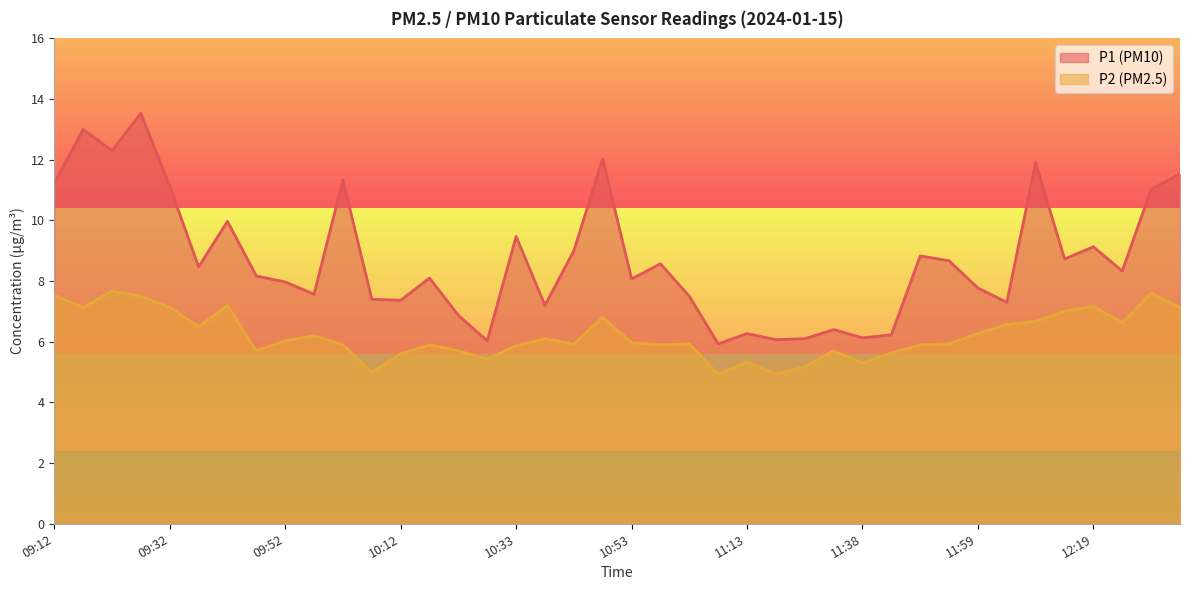

Reading left to right, what are all the values shown in this chart?

P1: 11.2	13.0	12.3	13.5	11.1	8.5	10.0	8.2	8.0	7.6	11.3	7.4	7.4	8.1	6.9	6.0	9.5	7.2	9.0	12.0	8.1	8.6	7.5	5.9	6.3	6.1	6.1	6.4	6.1	6.2	8.8	8.7	7.8	7.3	11.9	8.7	9.1	8.3	11.0	11.5
P2: 7.5	7.1	7.7	7.5	7.1	6.5	7.2	5.7	6.0	6.2	5.9	5.0	5.6	5.9	5.7	5.4	5.9	6.1	5.9	6.8	6.0	5.9	5.9	4.9	5.3	4.9	5.2	5.7	5.3	5.6	5.9	5.9	6.3	6.6	6.7	7.0	7.2	6.6	7.6	7.1